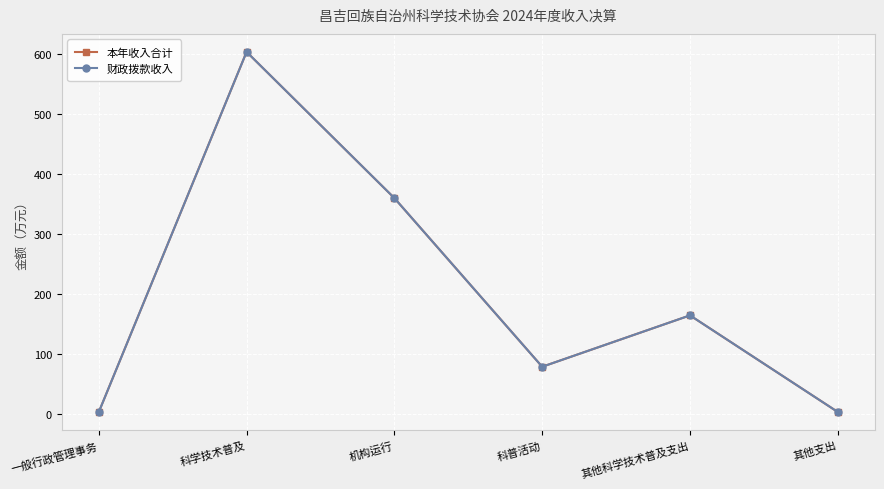

What value does the 本年收入合计 series have at 其他支出?

3.6